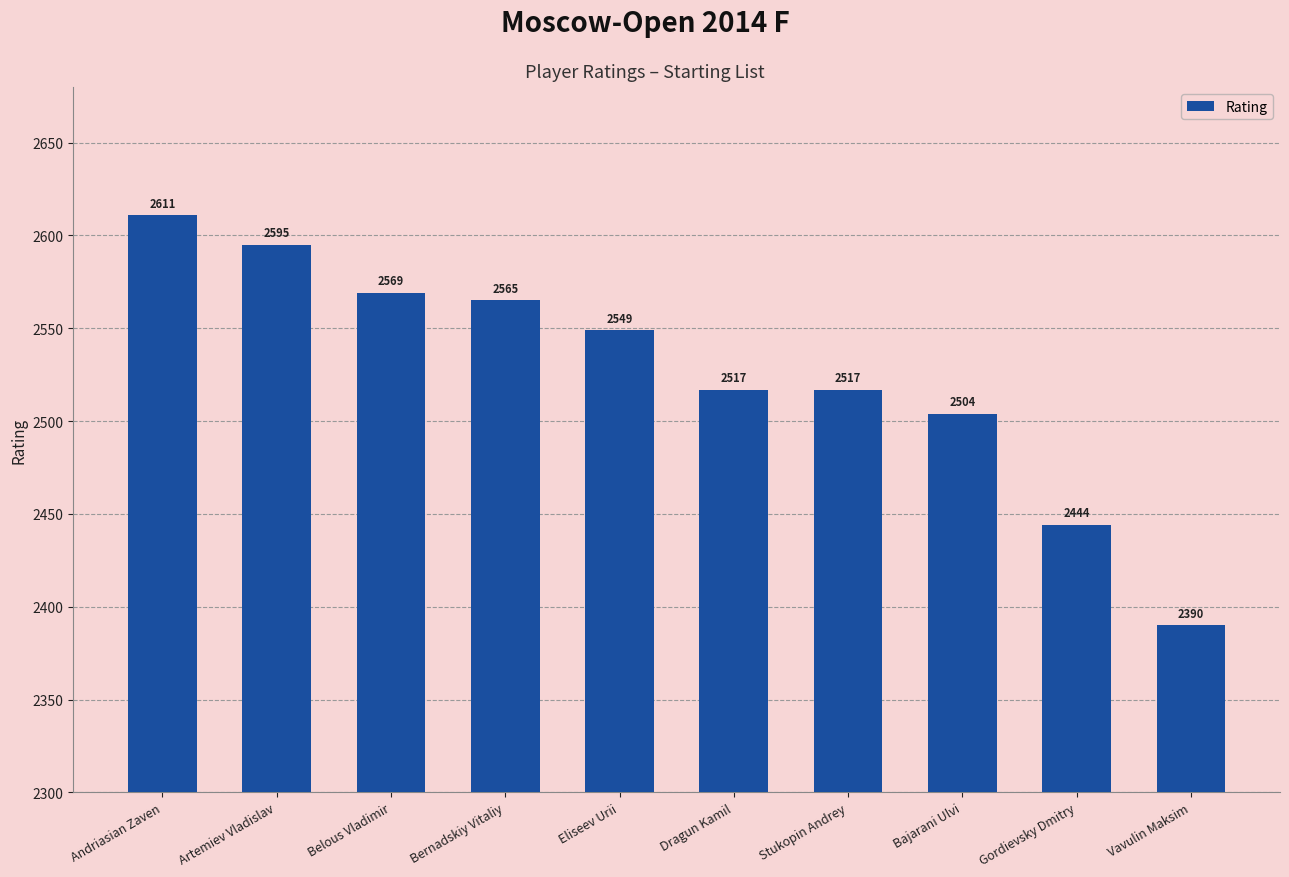

How many data points are less than 2549?

5